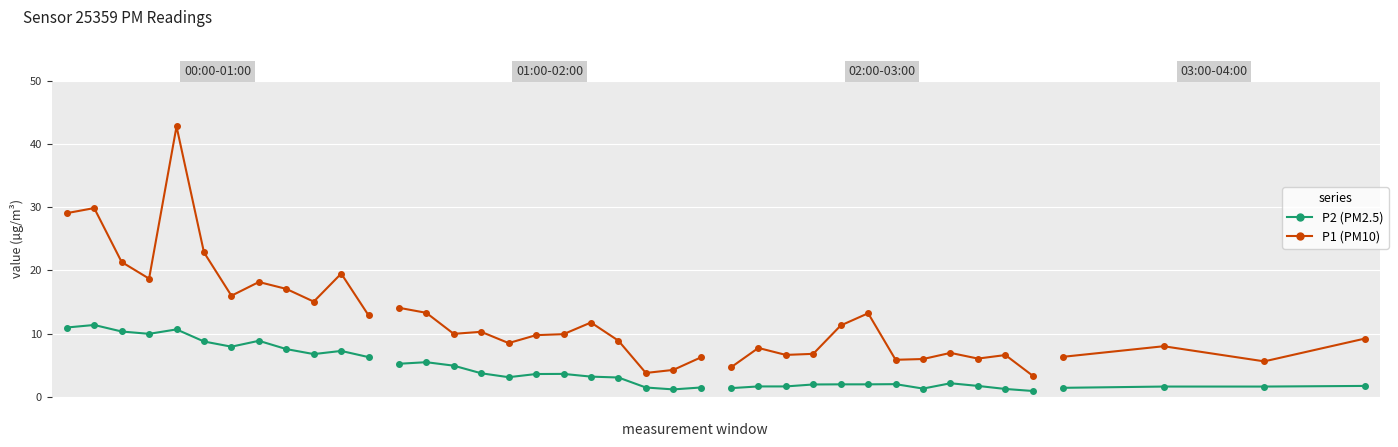

What are all the series names shown in the legend?

P1, P2